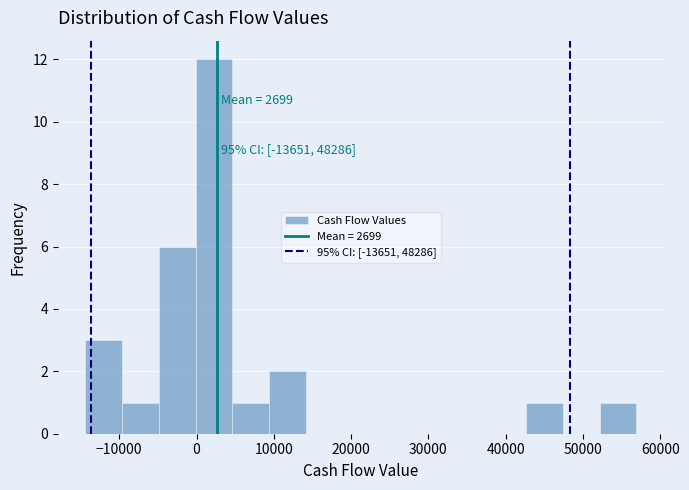

Which range on the x-axis has the tallest bar?

0 to 5000